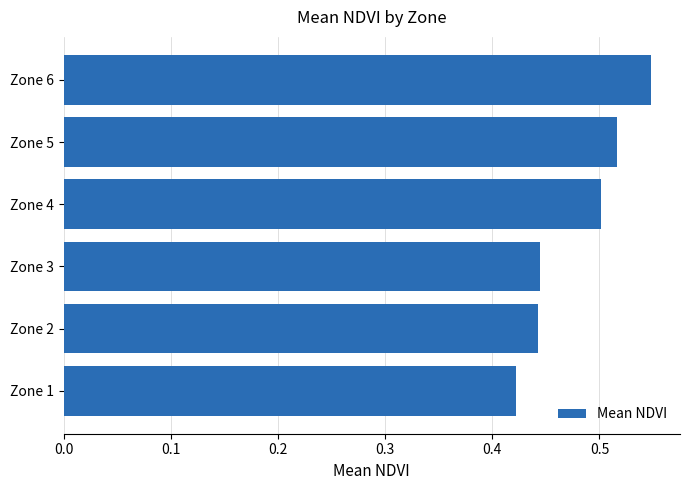

Which category has the highest value across all series?

Zone 6